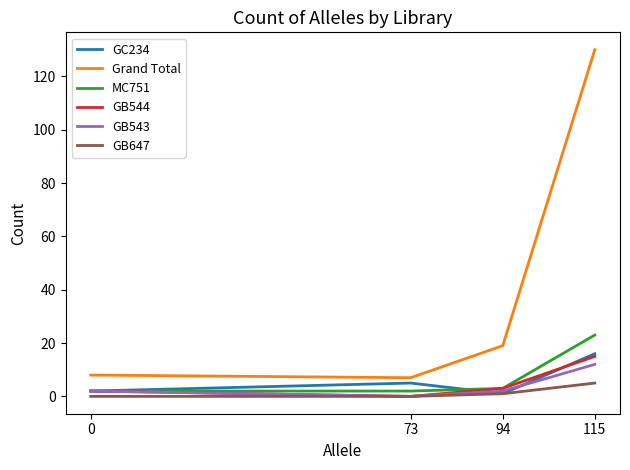

True or false: MC751 and Grand Total cross at least once.

False